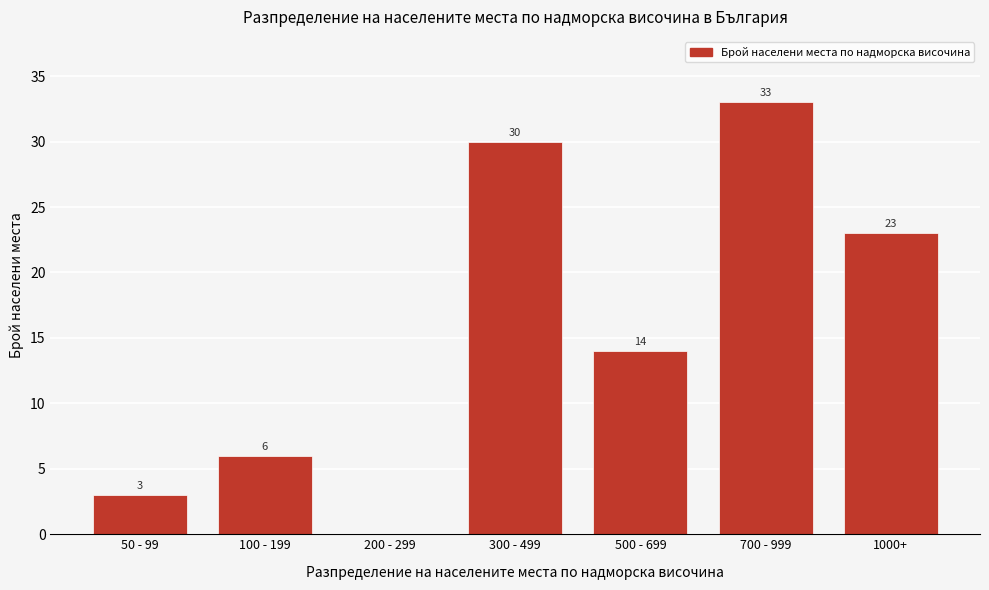

Reading left to right, list all the values displayed in this chart.

50 - 99=3	100 - 199=6	200 - 299=0	300 - 499=30	500 - 699=14	700 - 999=33	1000+=23